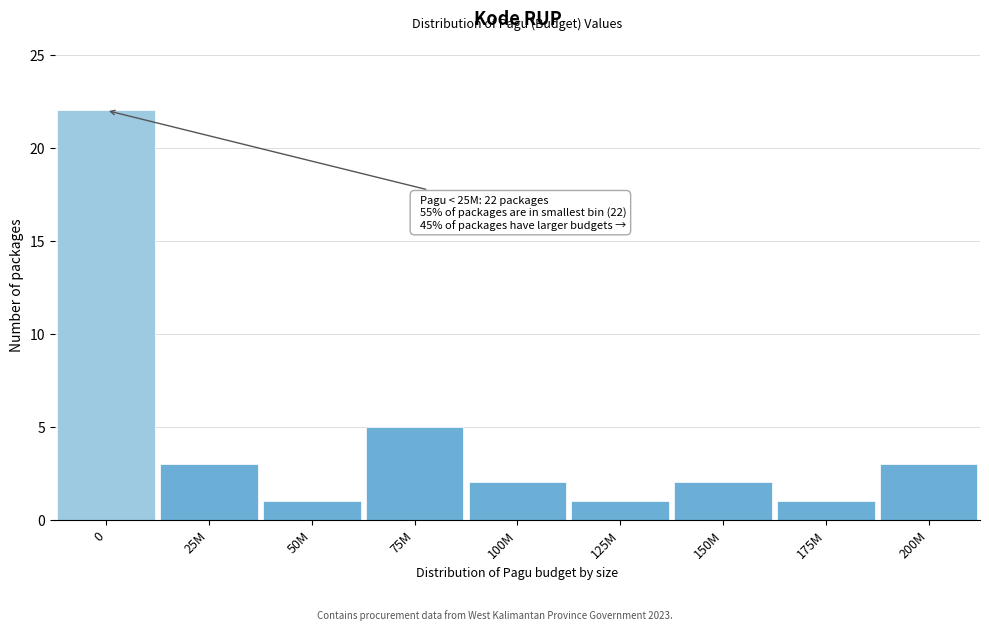

Reading left to right, transcribe all the data shown in this chart.

0=22	25M=3	50M=1	75M=5	100M=2	125M=1	150M=2	175M=1	200M=3